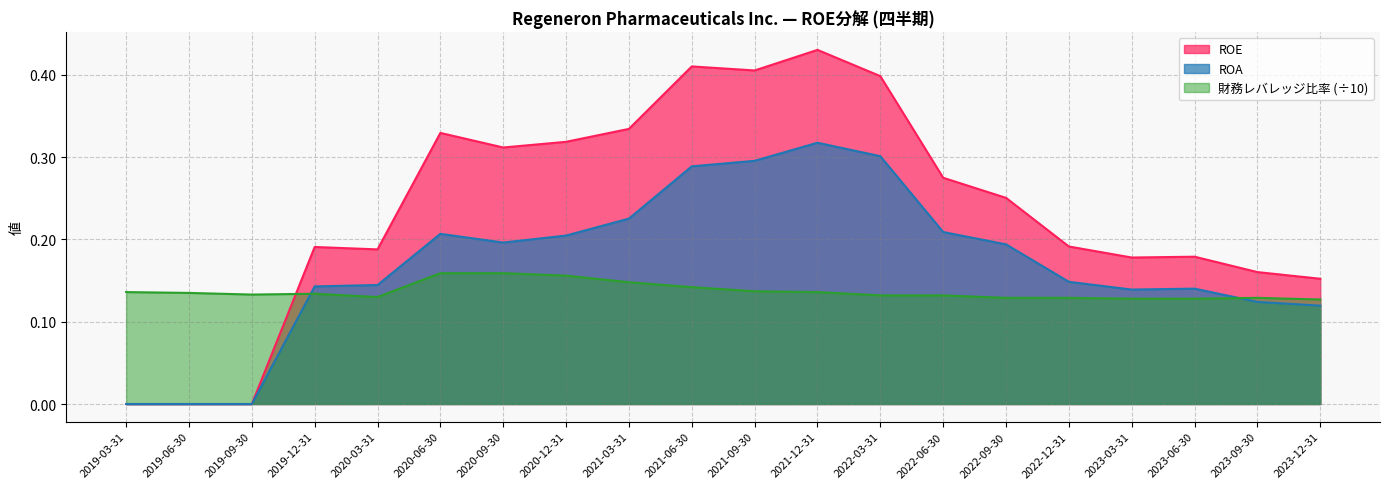

The ROA series shows 0.2 at 2020-12-31. True or false?

True